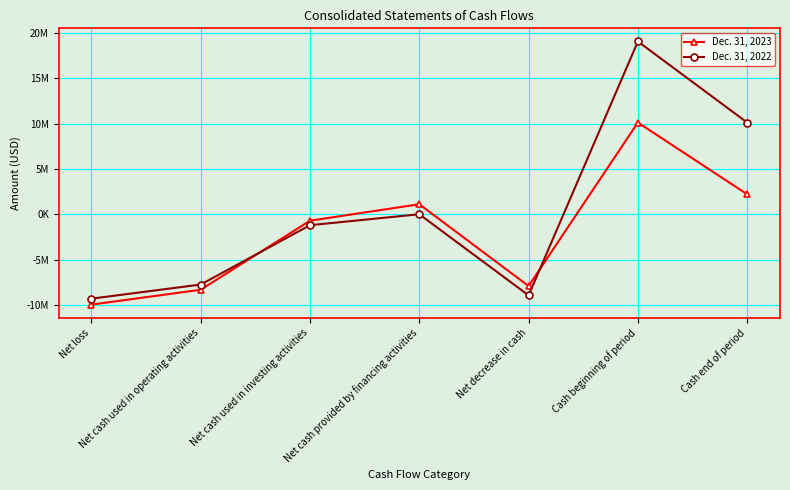

List the series in order of their overall mean, lowest first.

Dec. 31, 2023, Dec. 31, 2022